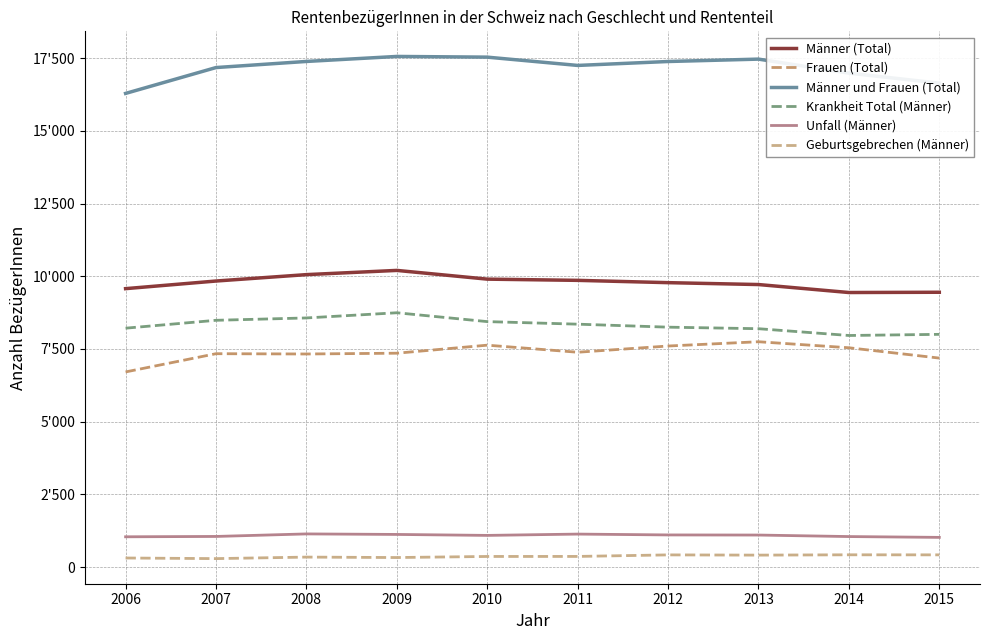

Does the chart display data point markers on the line(s)?

No